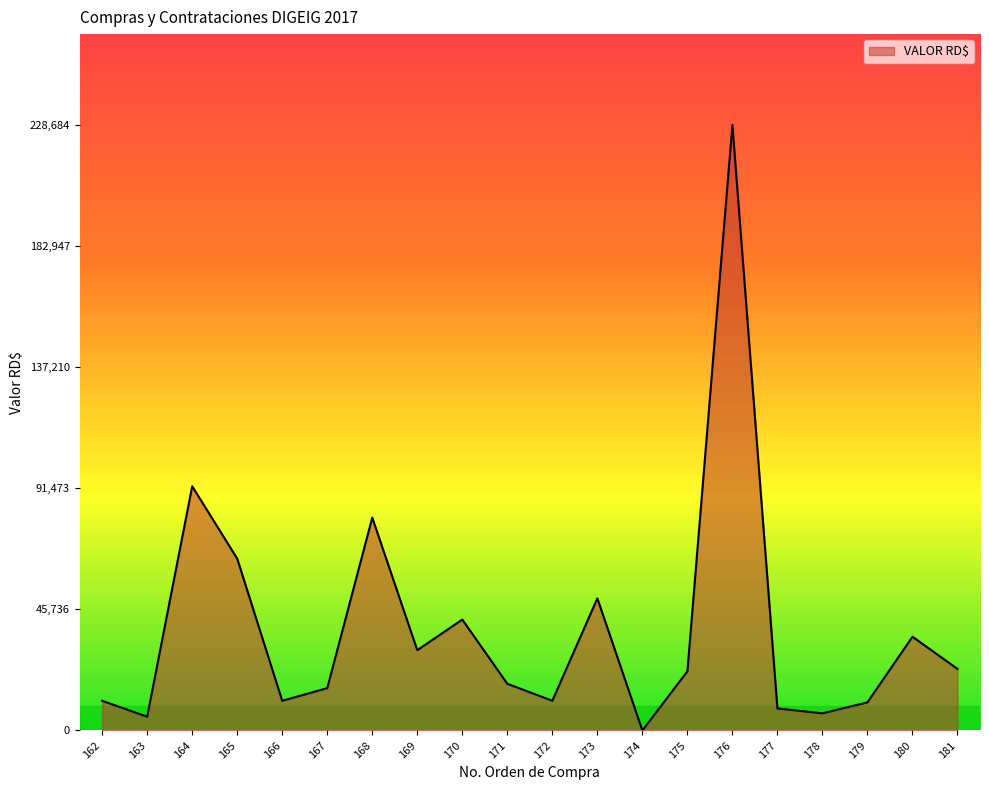

Which category has the lowest value across all series?

174